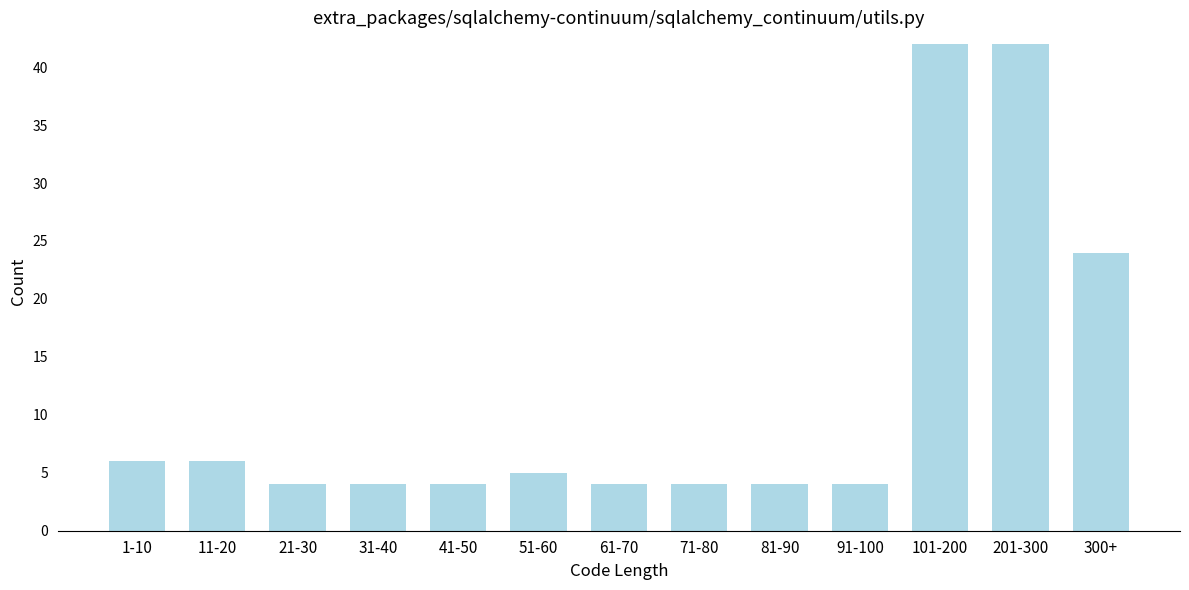

Reading left to right, what are all the values shown in this chart?

6	6	4	4	4	5	4	4	4	4	42	42	24